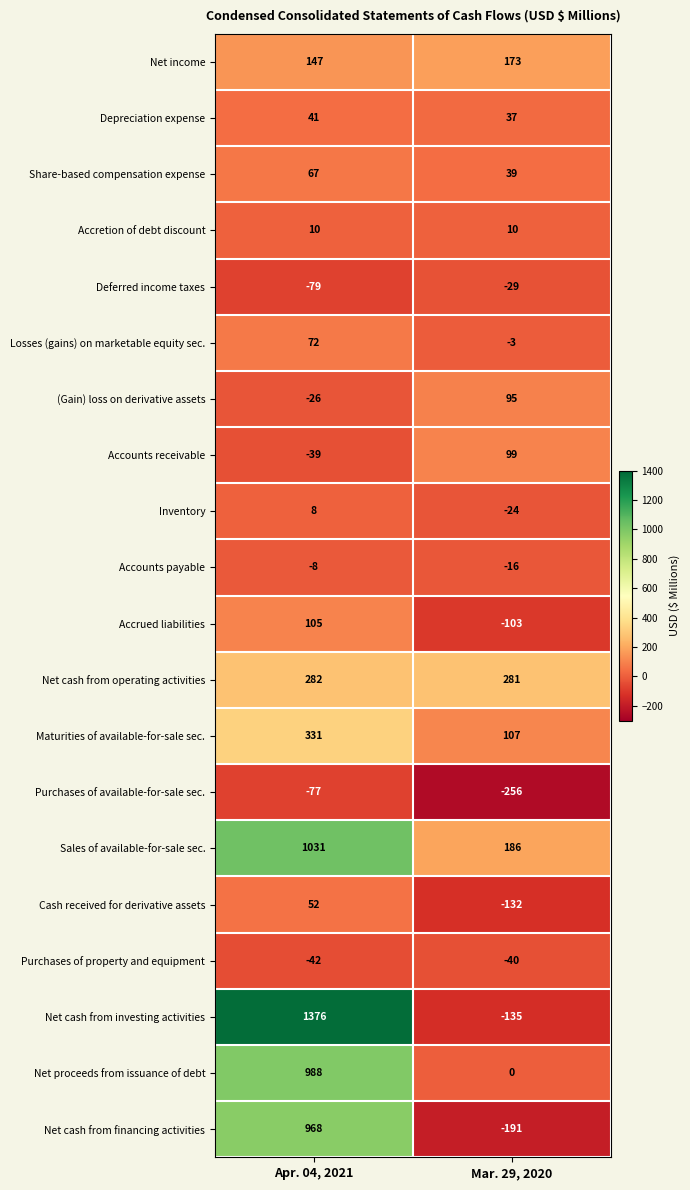

Read the Net cash from operating activities value at Mar. 29, 2020.

281